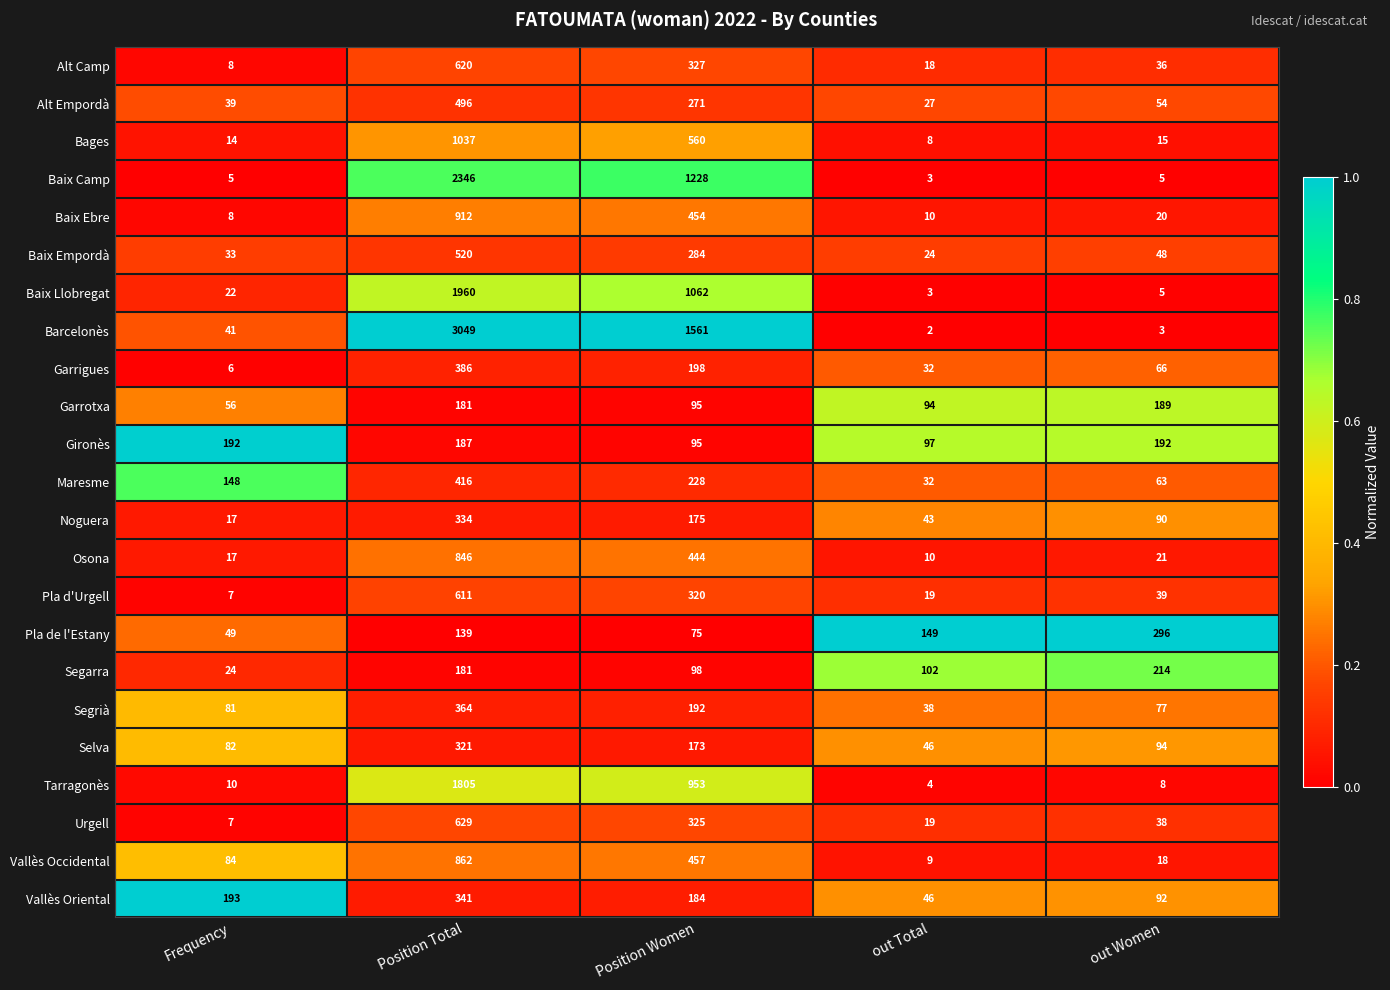

Which series has the widest spread of values?

Barcelonès